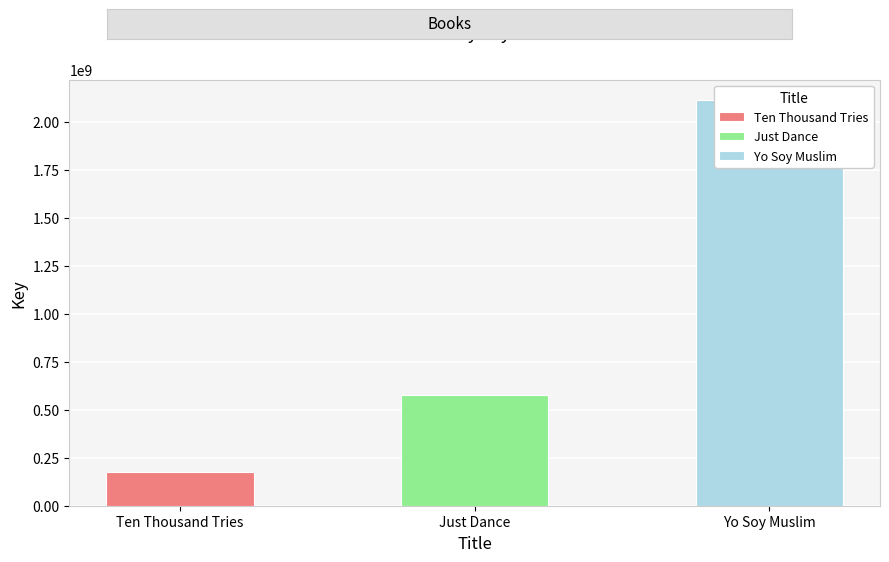

What is the maximum value shown in the chart?

2112942402